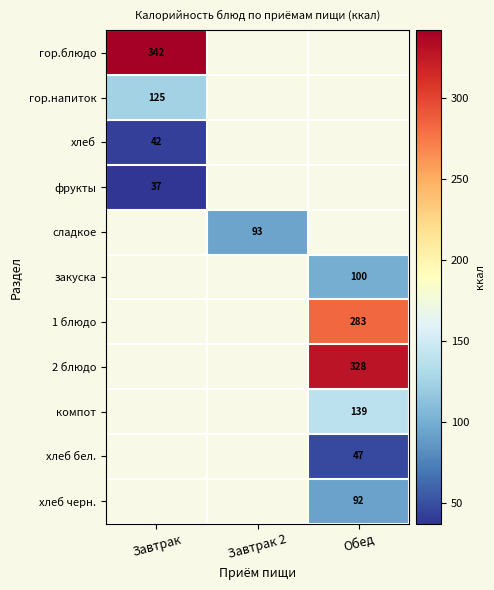

The value of гор.напиток at Завтрак is 125. True or false?

True